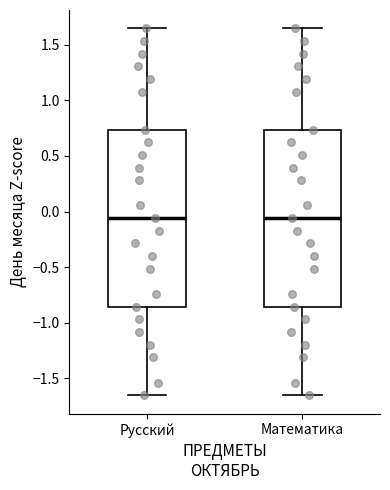

Reading left to right, transcribe this box plot: for each box, give where its median line is, the range the box spans, and where its two whiskers end, as read against the y-axis. The values are not printed on the chart, so give them approximately, as read against the axis.

Русский: median -0.05, box -0.85 to 0.75, whiskers -1.65 to 1.65
Математика: median -0.05, box -0.85 to 0.75, whiskers -1.65 to 1.65